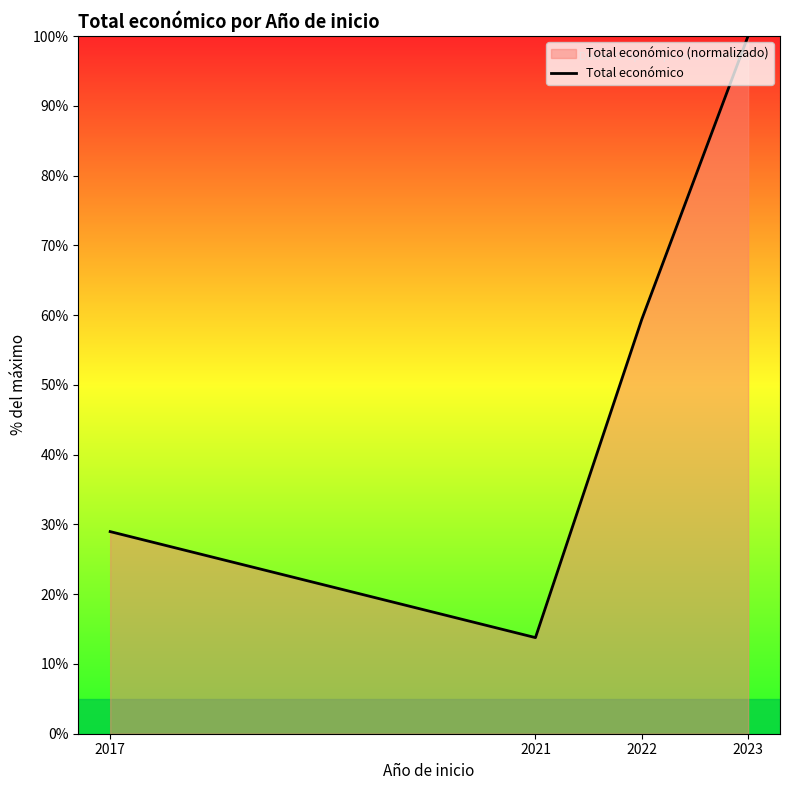

What is the maximum value shown in the chart?

100.0